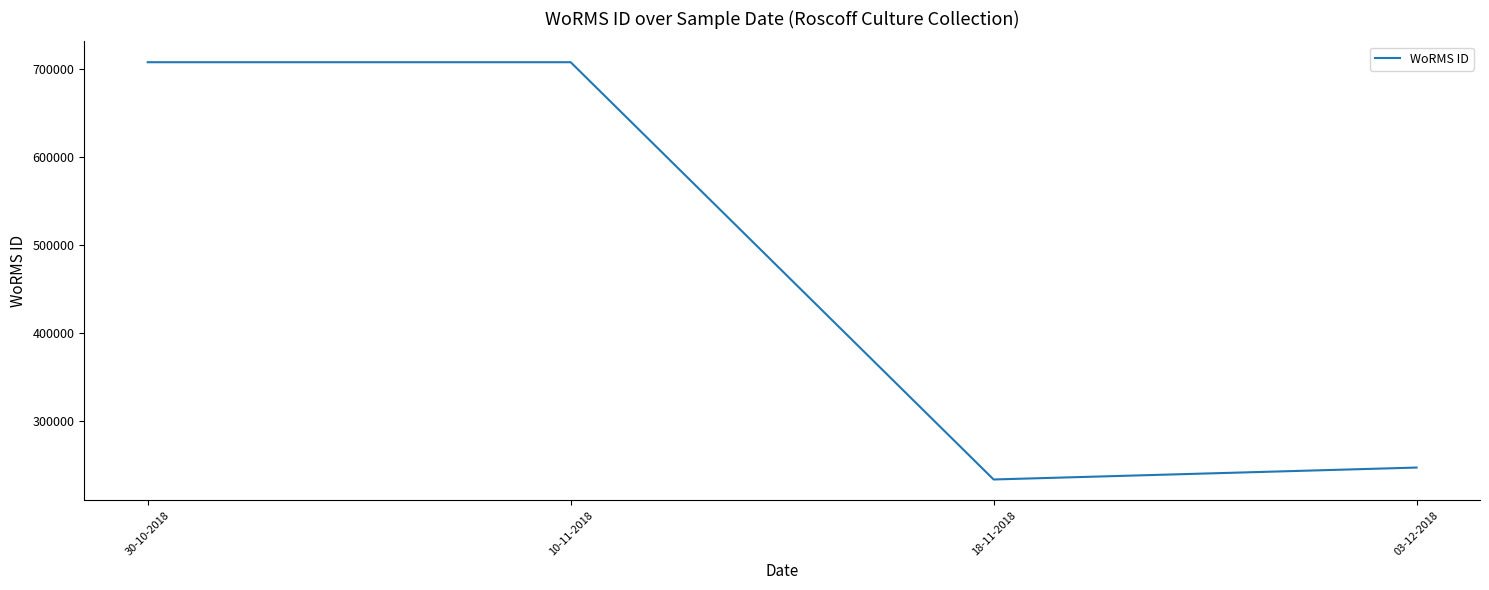

What is the smallest value displayed?

233037